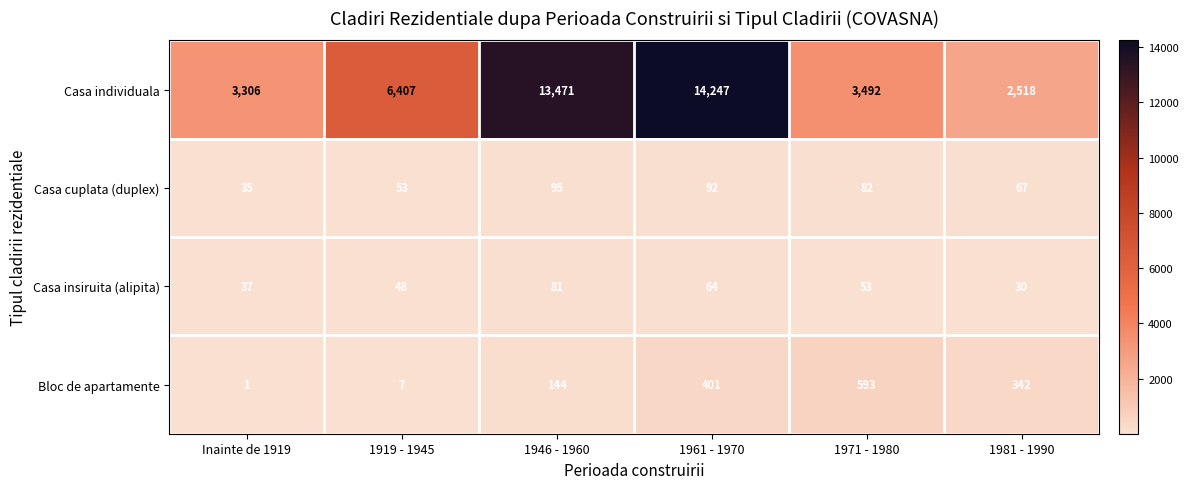

Reading right to left, what are all the values shown in this chart?

Casa individuala: 2518	3492	14247	13471	6407	3306
Casa cuplata (duplex): 67	82	92	95	53	35
Casa insiruita (alipita): 30	53	64	81	48	37
Bloc de apartamente: 342	593	401	144	7	1